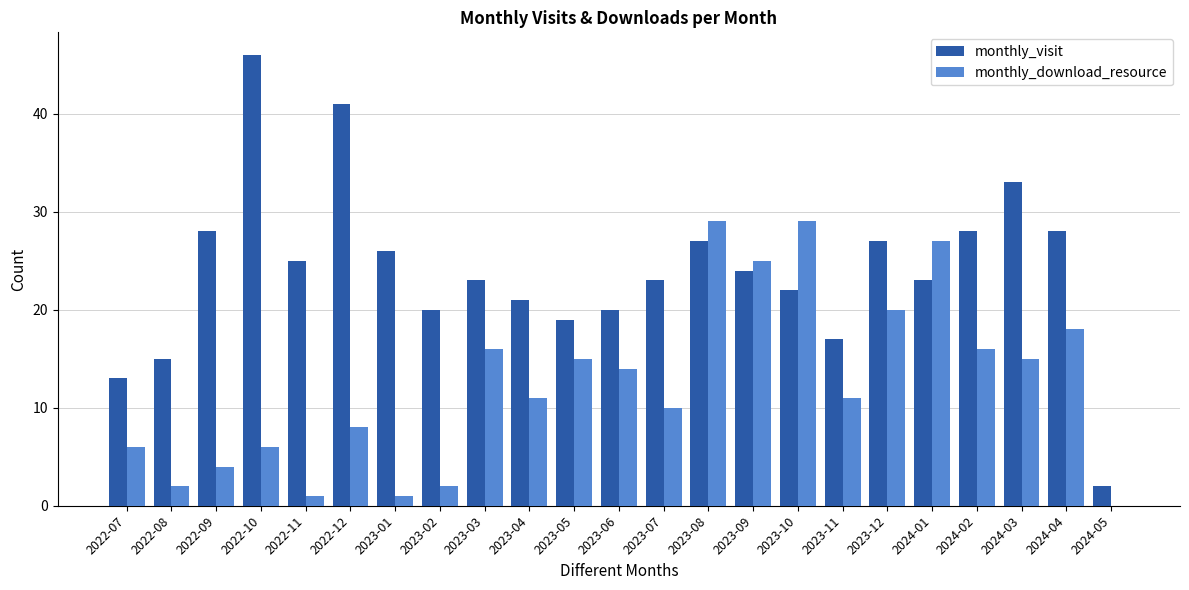

What is the total value across all series at 2023-03?

39